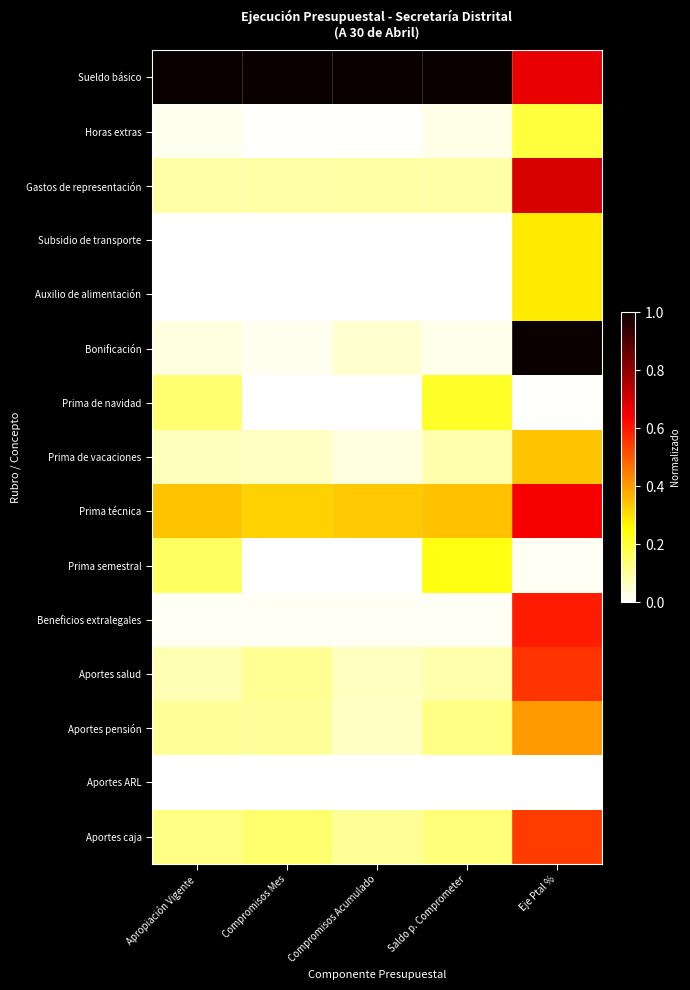

What is the total value across all series at Compromisos Mes?

1.9